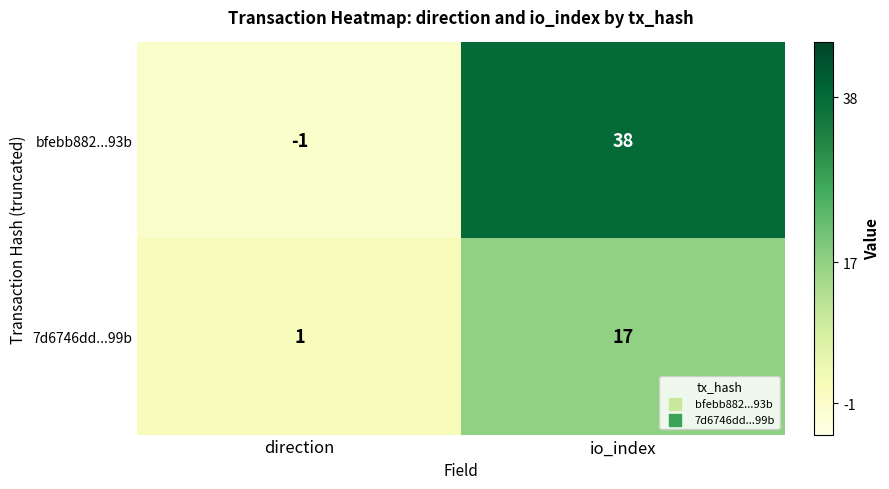

Which series has the largest total across all categories?

bfebb882...93b